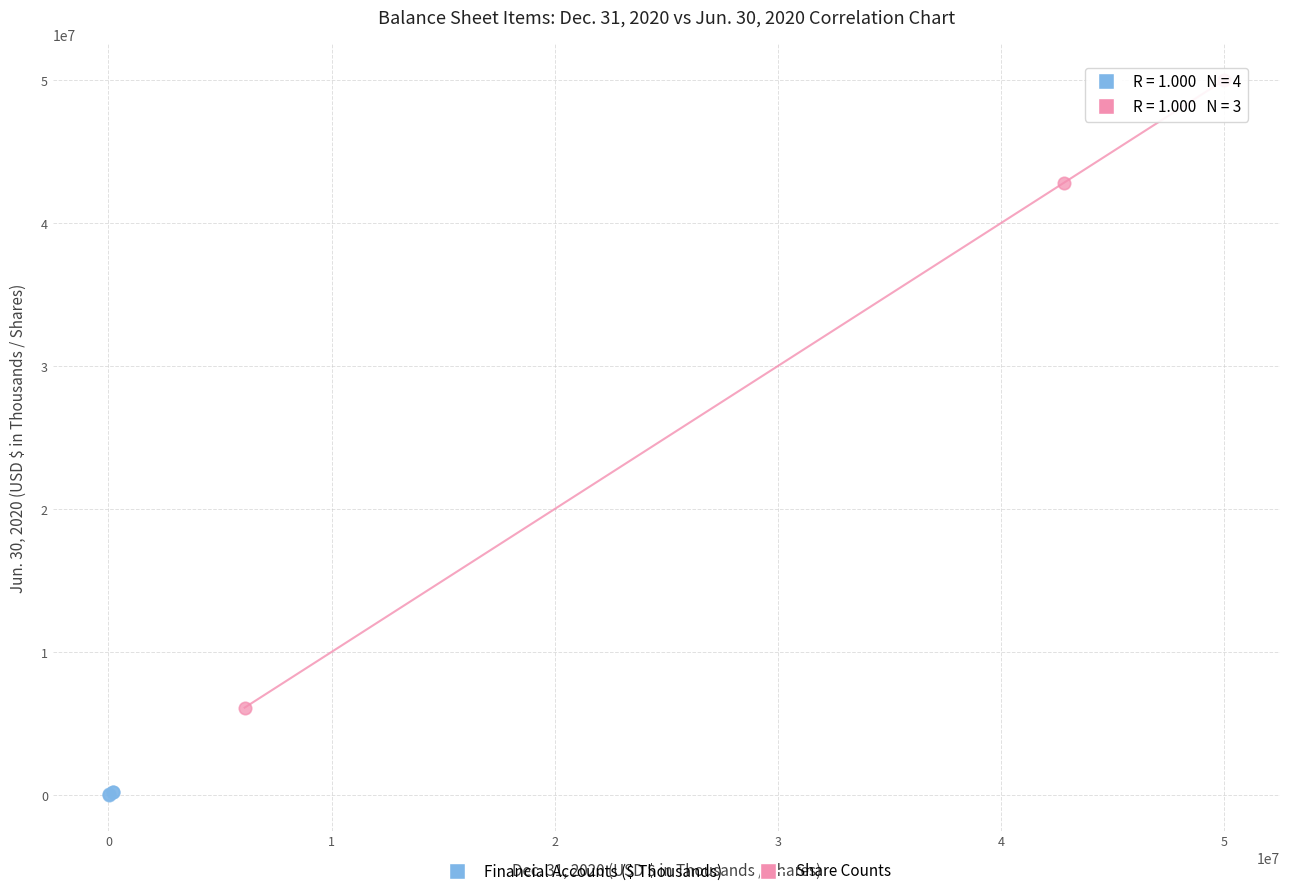

Which series contains the lowest Y value?

Financial Accounts ($ Thousands)